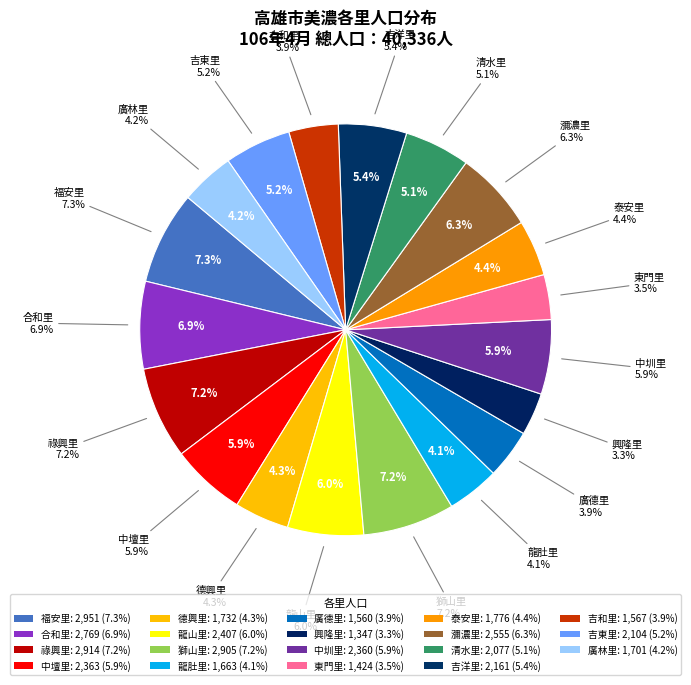

What percentage is the 祿興里 slice, to the nearest percent?

7%